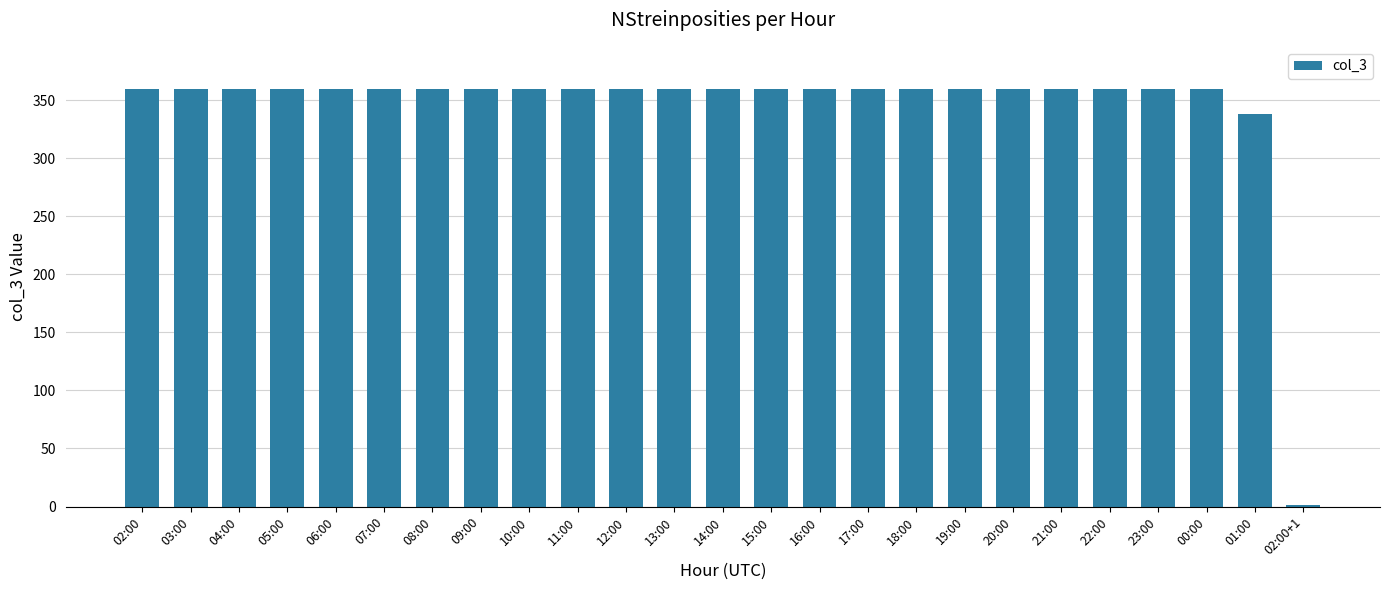

Reading left to right, what are all the values shown in this chart?

02:00=360	03:00=360	04:00=360	05:00=360	06:00=360	07:00=360	08:00=360	09:00=360	10:00=360	11:00=360	12:00=360	13:00=360	14:00=360	15:00=360	16:00=360	17:00=360	18:00=360	19:00=360	20:00=360	21:00=360	22:00=360	23:00=360	00:00=360	01:00=338	02:00+1=1